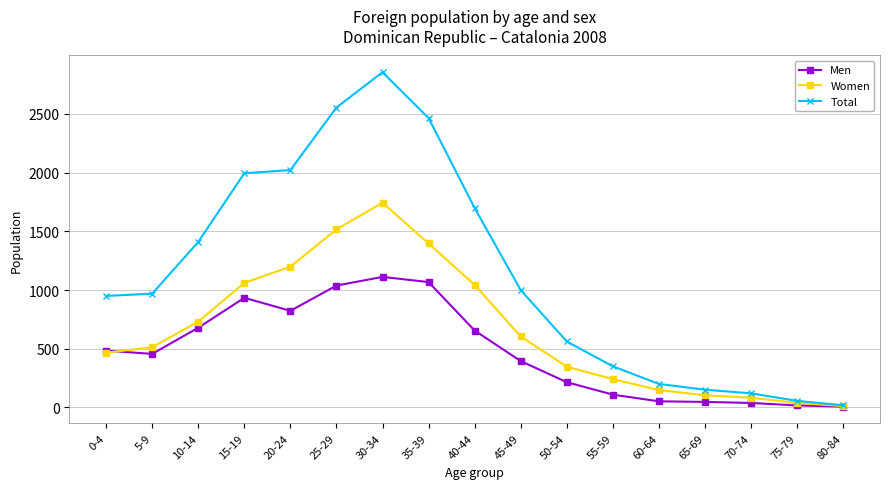

Is this an area chart (filled region under the line)?

No